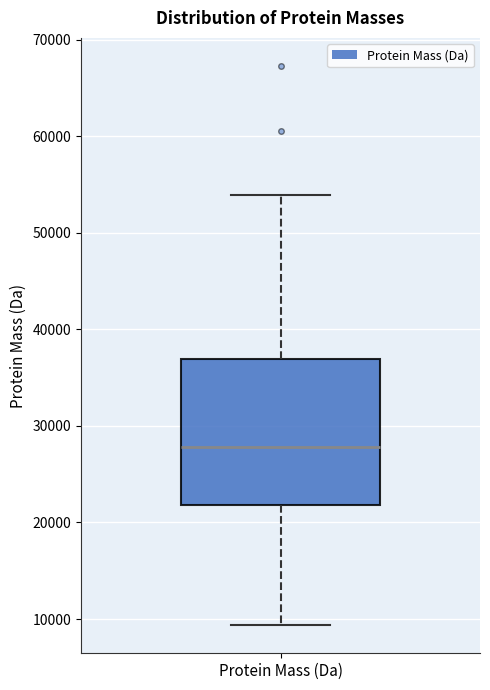

Read this box plot against the y-axis: the position of the median line, the range covered by the box, and the ends of both whiskers. The values are not printed on the chart, so give them approximately, as read against the axis.

median 28000, box 22000 to 37000, whiskers 9000 to 54000